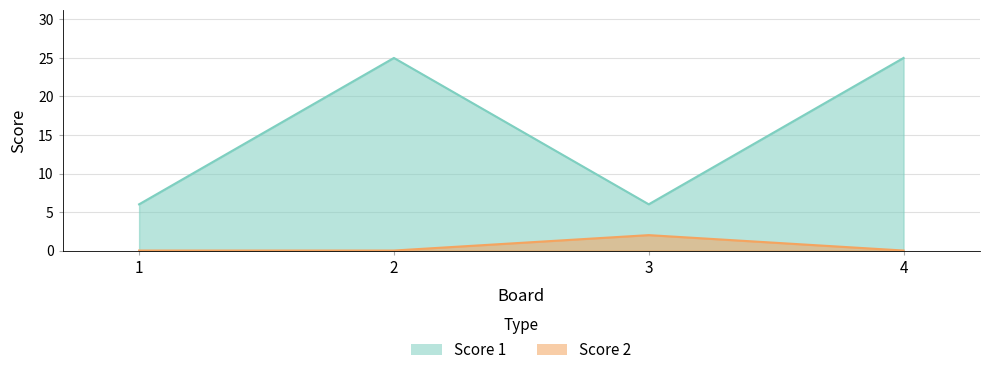

What are all the series names shown in the legend?

Score 1, Score 2